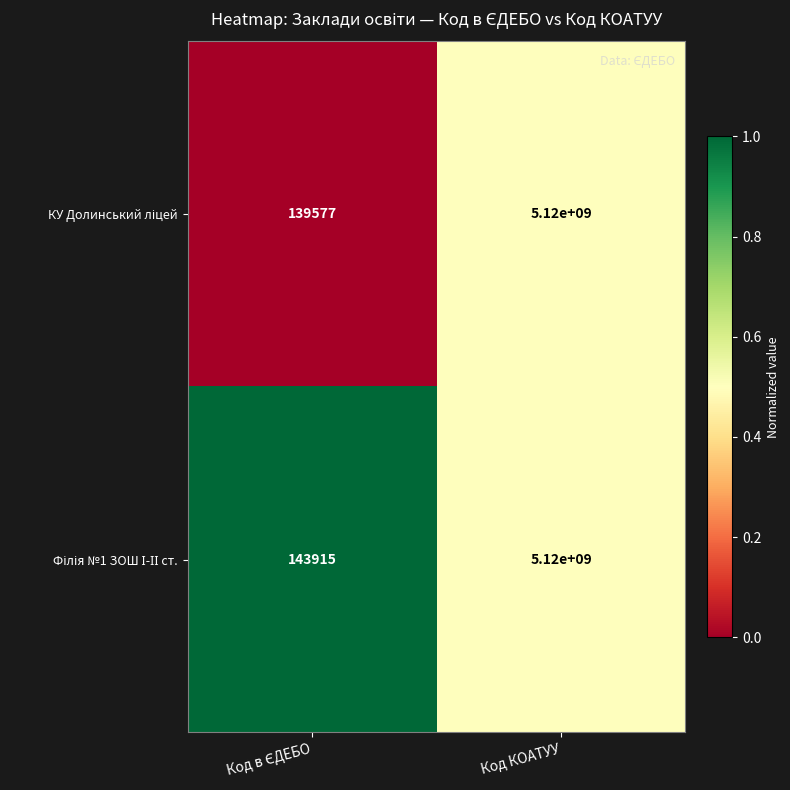

At which category is the sum across all series the highest?

Код КОАТУУ